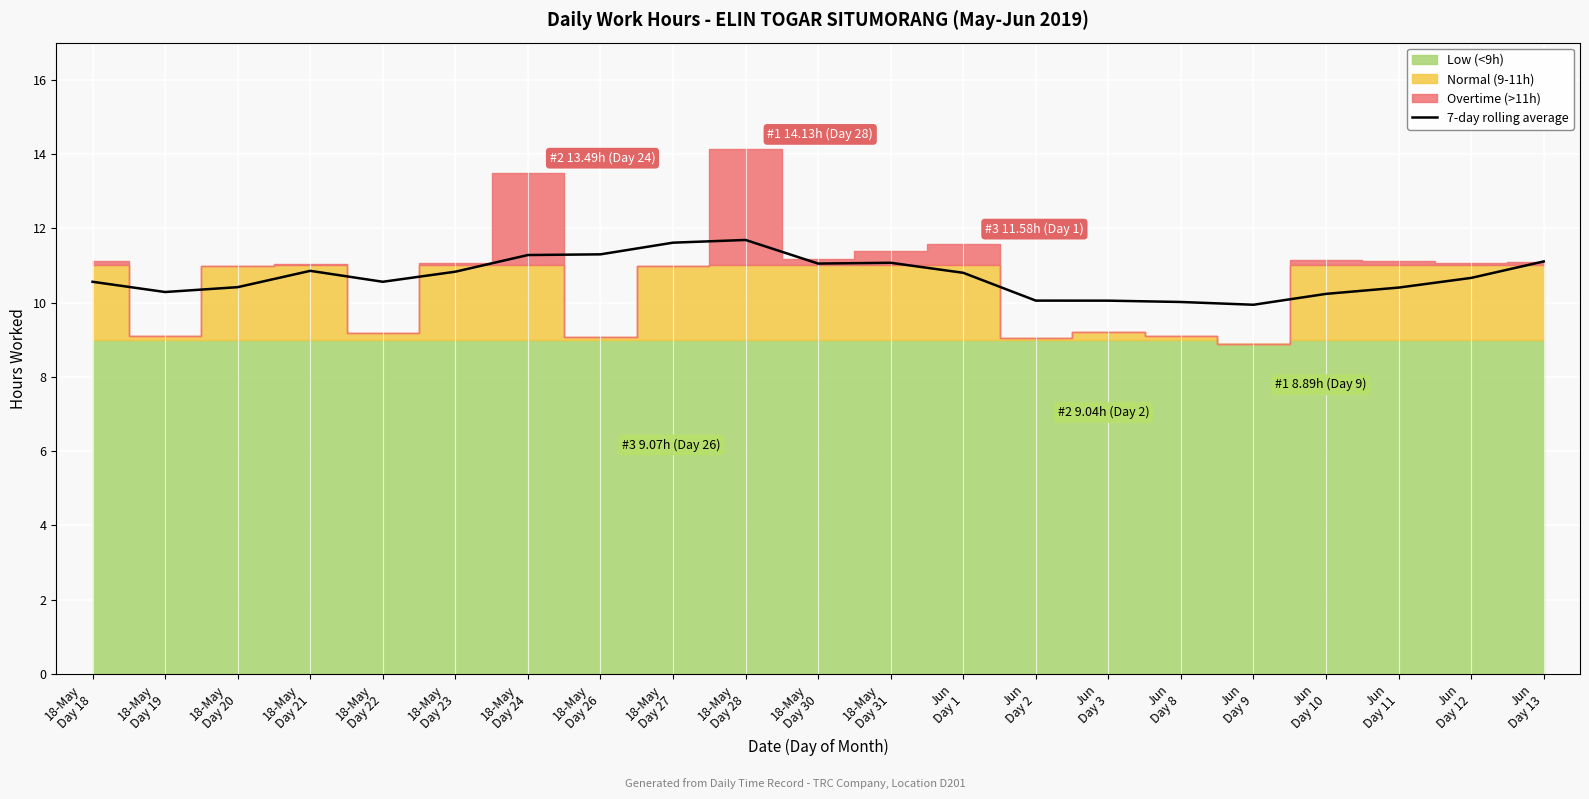

How many lines are shown in the chart?

1